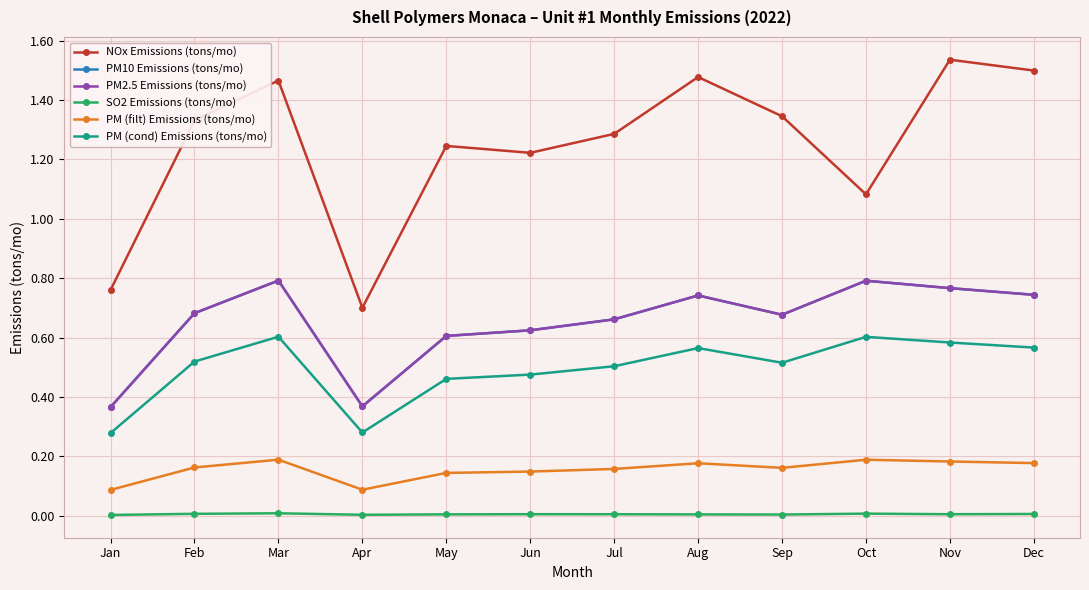

Does the chart have visible grid lines?

Yes